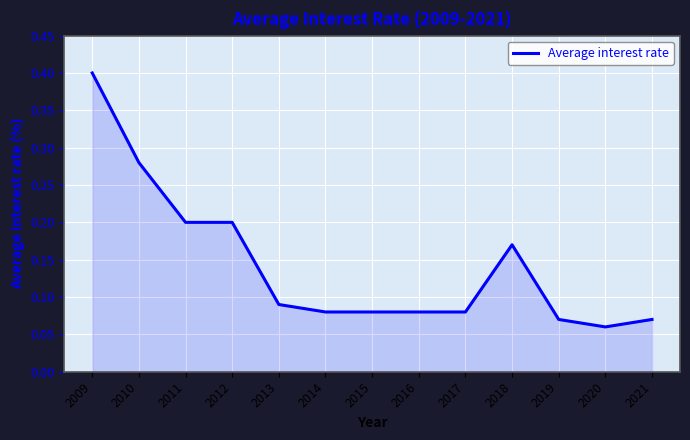

What is the maximum value shown in the chart?

0.4